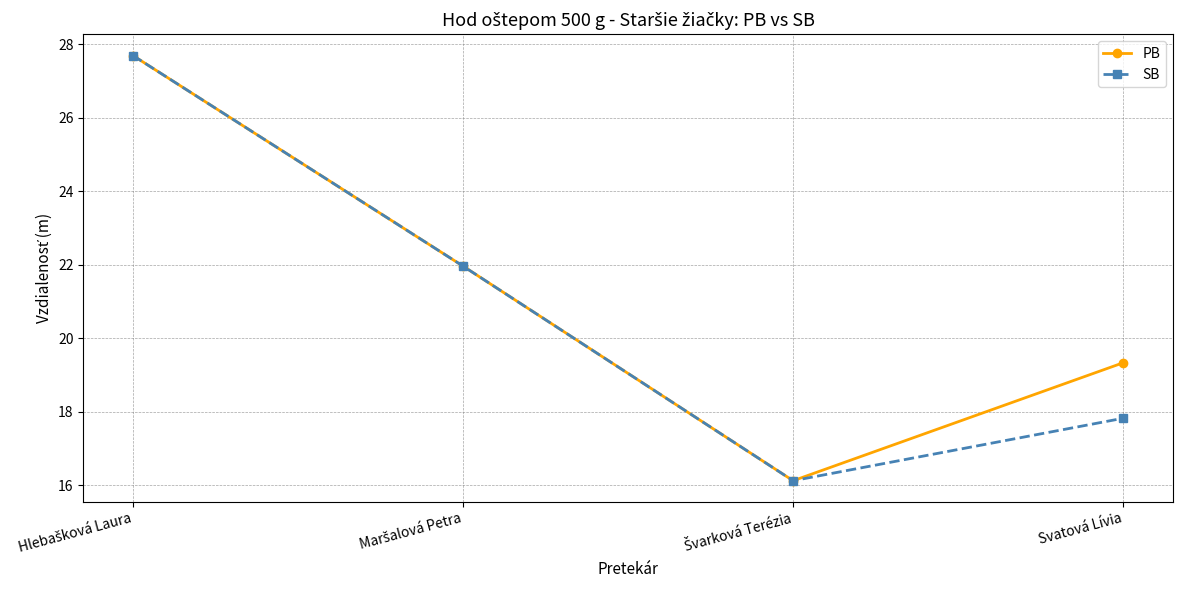

In PB, how many points are lower than both neighbors (excluding endpoints)?

1